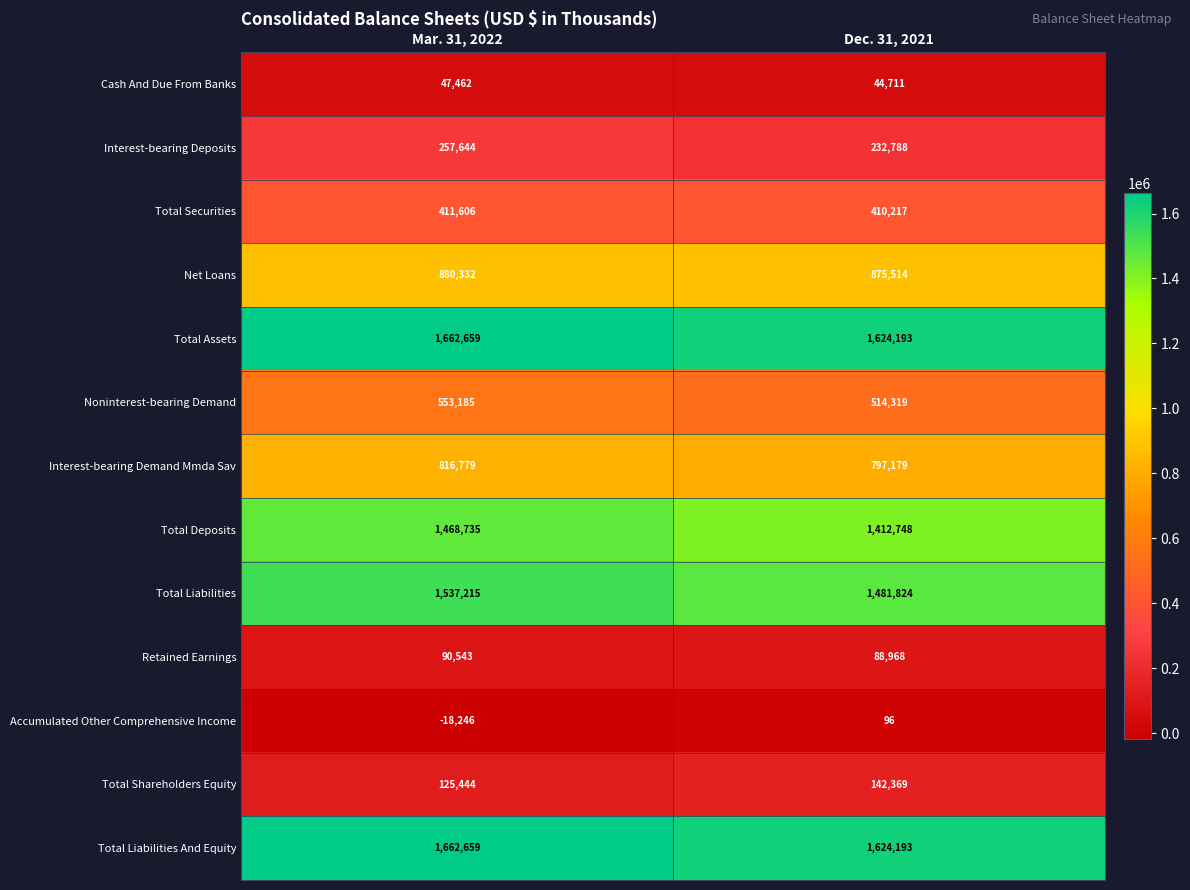

What is the average value of the Total Securities series?

410912